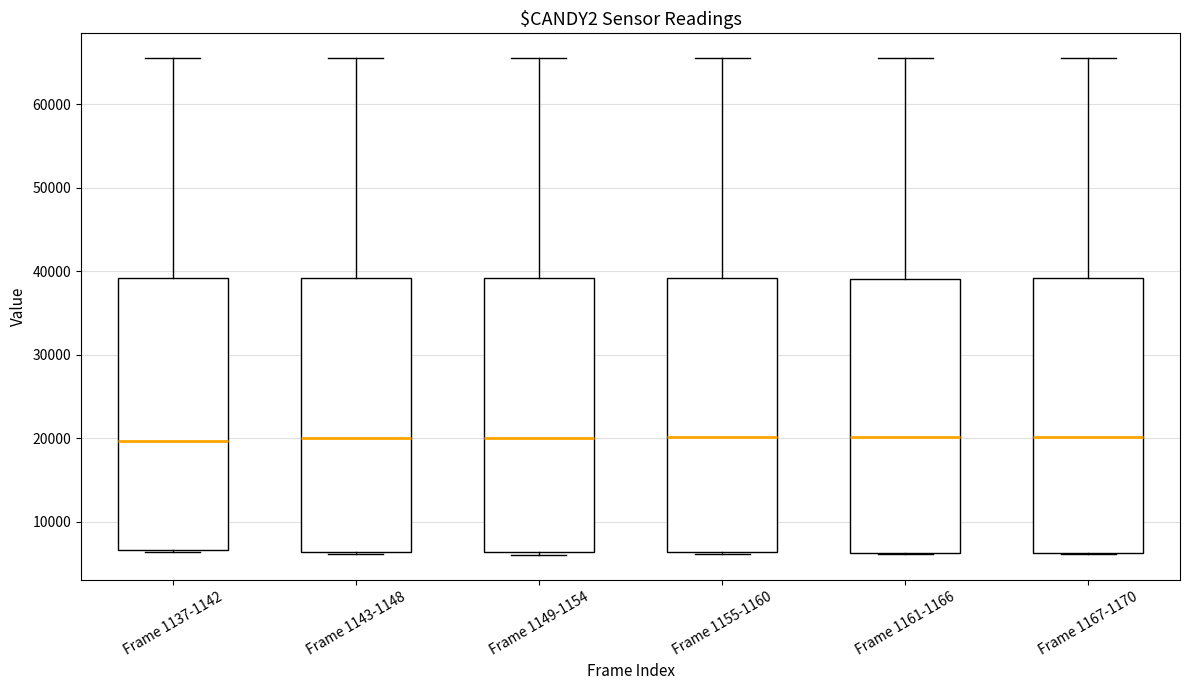

Reading left to right, read every box against the y-axis: the position of its median line, the range the box covers, and the ends of its whiskers. The values are not printed on the chart, so give them approximately, as read against the axis.

Frame 1137-1142: median 20000, box 7000 to 39000, whiskers 6000 to 66000
Frame 1143-1148: median 20000, box 6000 to 39000, whiskers 6000 to 66000
Frame 1149-1154: median 20000, box 6000 to 39000, whiskers 6000 (just below the box's lower edge) to 66000
Frame 1155-1160: median 20000, box 6000 to 39000, whiskers 6000 to 66000
Frame 1161-1166: median 20000, box 6000 to 39000, whiskers 6000 to 66000
Frame 1167-1170: median 20000, box 6000 to 39000, whiskers 6000 to 66000